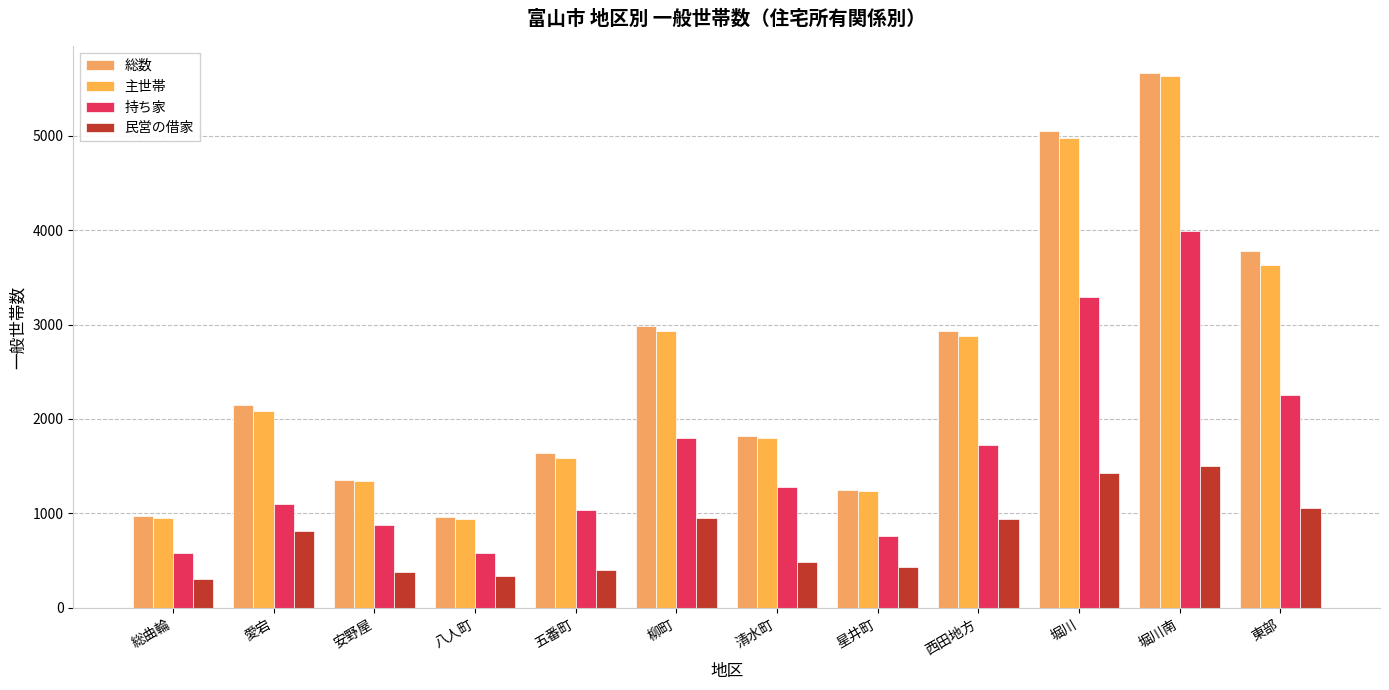

What is the difference between the maximum and minimum values in the 総数 series?

4706